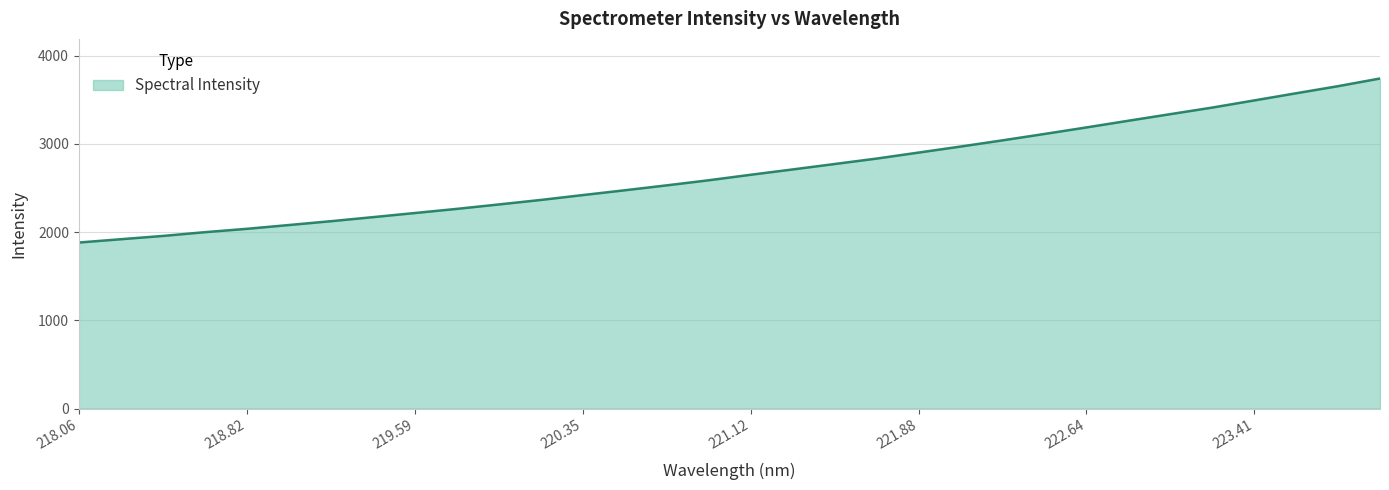

What is the difference between the maximum and minimum values?

1859.5